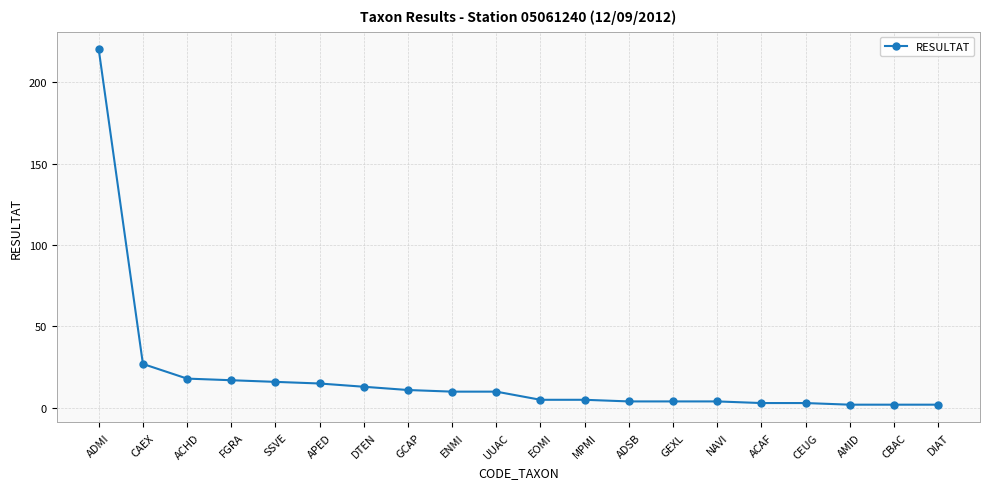

What is the smallest value displayed?

2